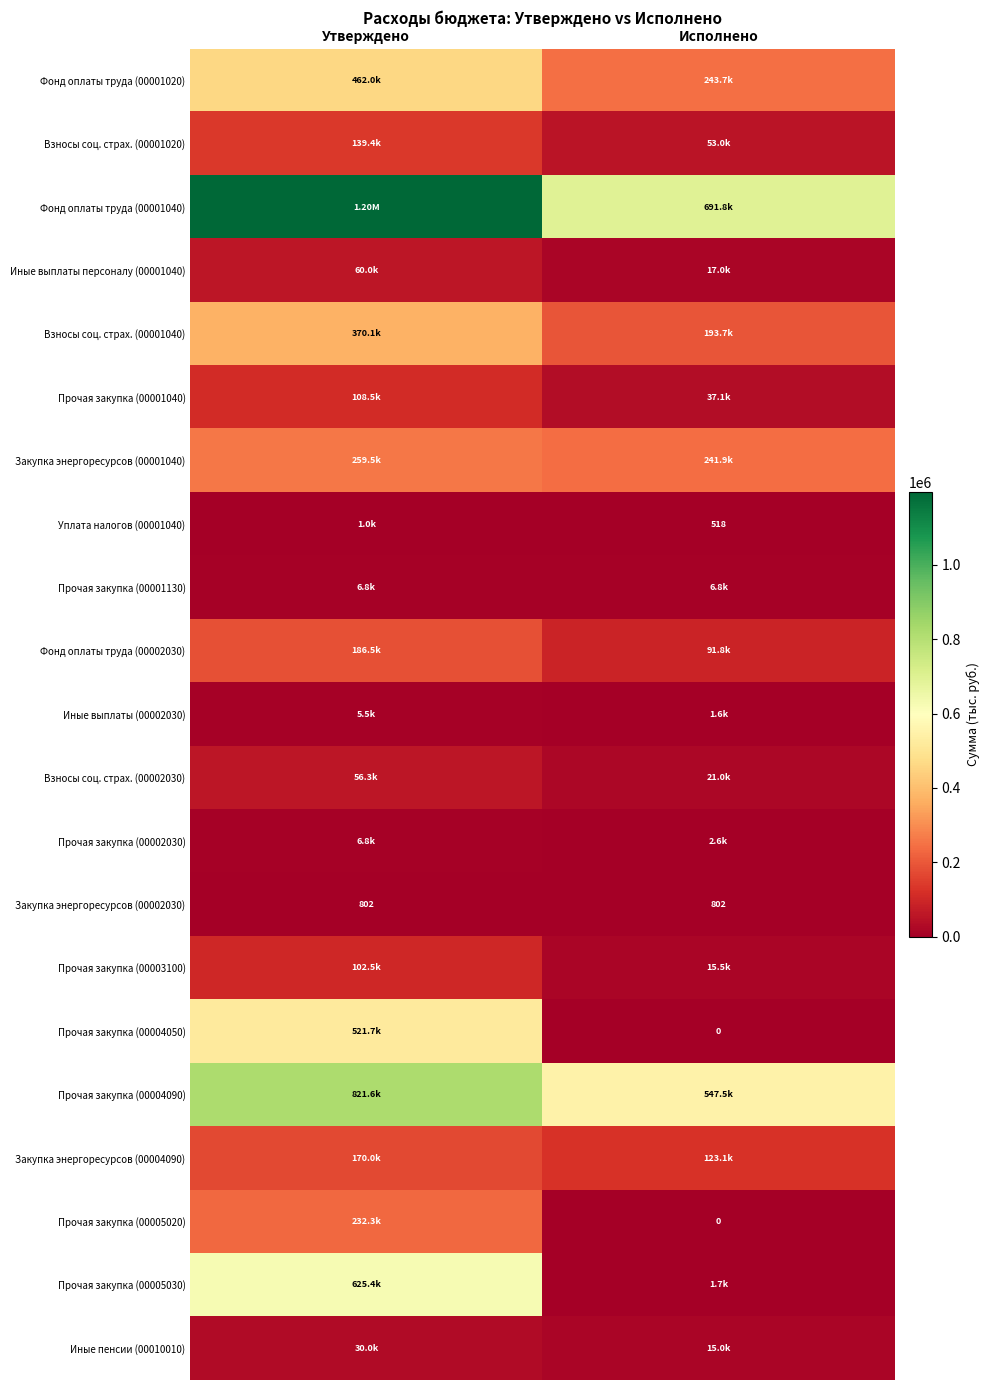

What is the total value across all series at Исполнено?

2306019.4